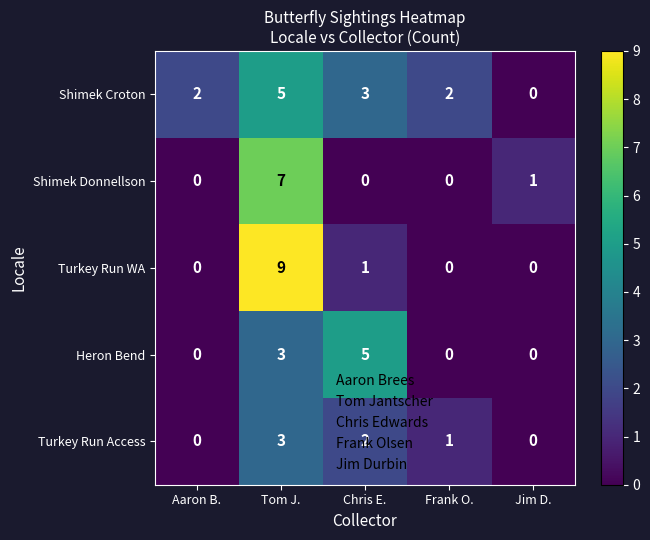

True or false: Turkey Run WA has a value of -6 at Jim D..

False